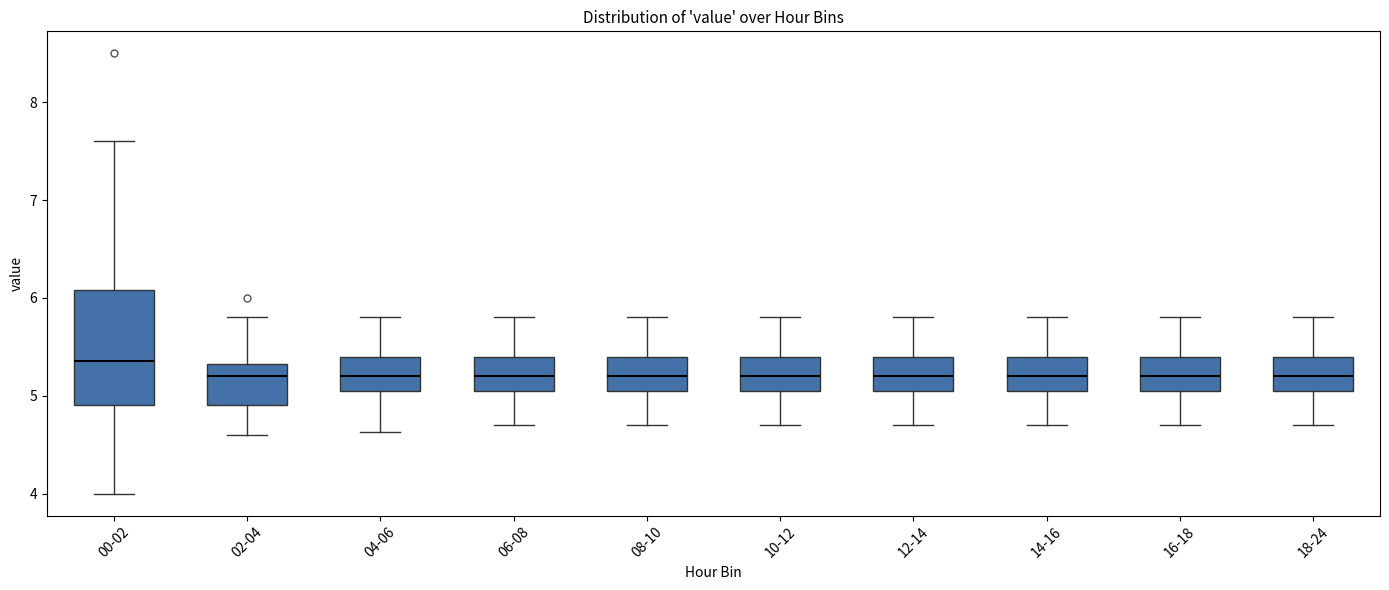

Reading left to right, transcribe this box plot: for each box, give where its median line is, the range the box spans, and where its two whiskers end, as read against the y-axis. The values are not printed on the chart, so give them approximately, as read against the axis.

00-02: median 5.4, box 4.9 to 6.1, whiskers 4.0 to 7.6
02-04: median 5.2, box 4.9 to 5.3, whiskers 4.6 to 5.8
04-06: median 5.2, box 5.1 to 5.4, whiskers 4.6 to 5.8
06-08: median 5.2, box 5.1 to 5.4, whiskers 4.7 to 5.8
08-10: median 5.2, box 5.1 to 5.4, whiskers 4.7 to 5.8
10-12: median 5.2, box 5.1 to 5.4, whiskers 4.7 to 5.8
12-14: median 5.2, box 5.1 to 5.4, whiskers 4.7 to 5.8
14-16: median 5.2, box 5.1 to 5.4, whiskers 4.7 to 5.8
16-18: median 5.2, box 5.1 to 5.4, whiskers 4.7 to 5.8
18-24: median 5.2, box 5.1 to 5.4, whiskers 4.7 to 5.8